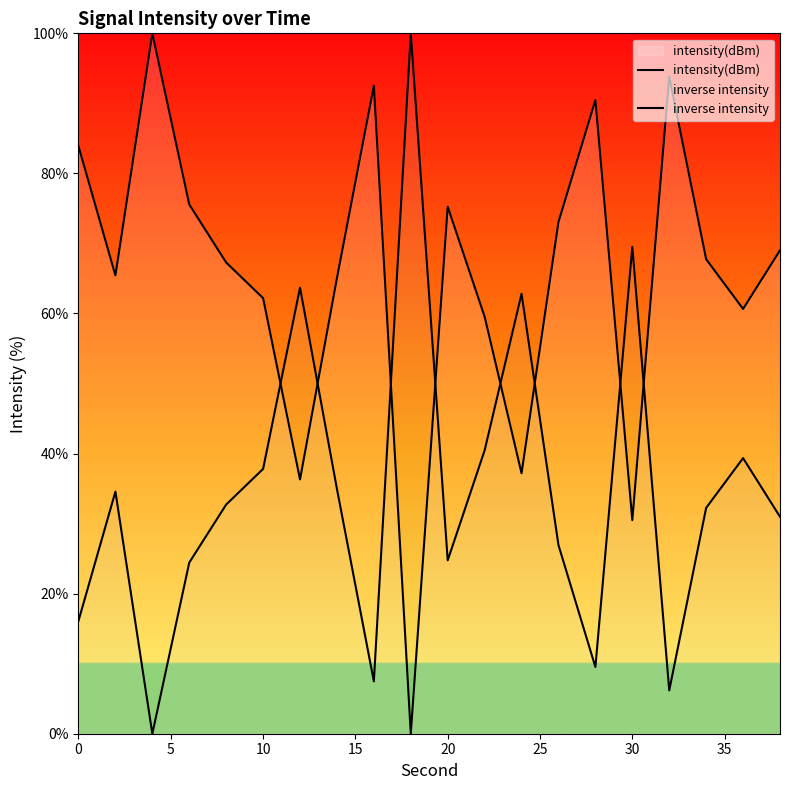

How many lines are shown in the chart?

2